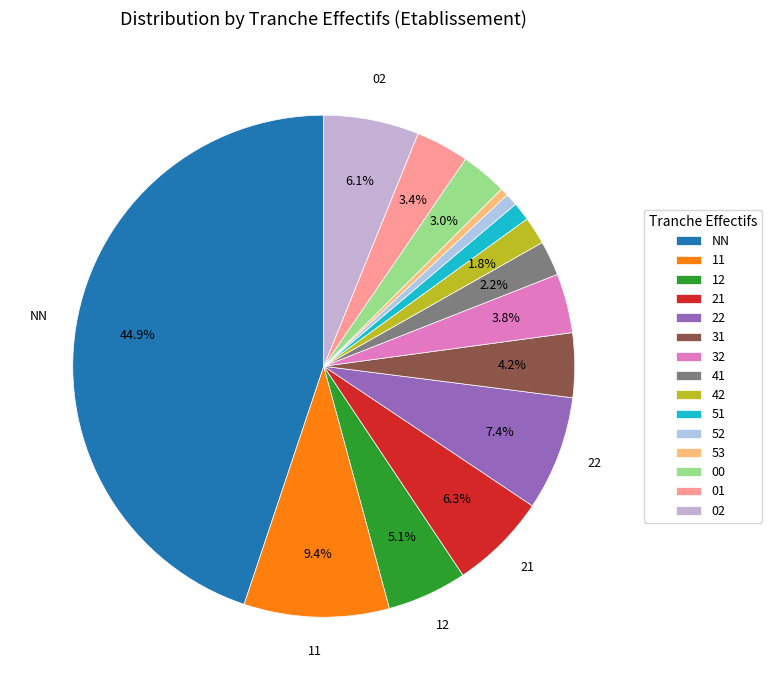

Is there a majority slice in this chart?

No